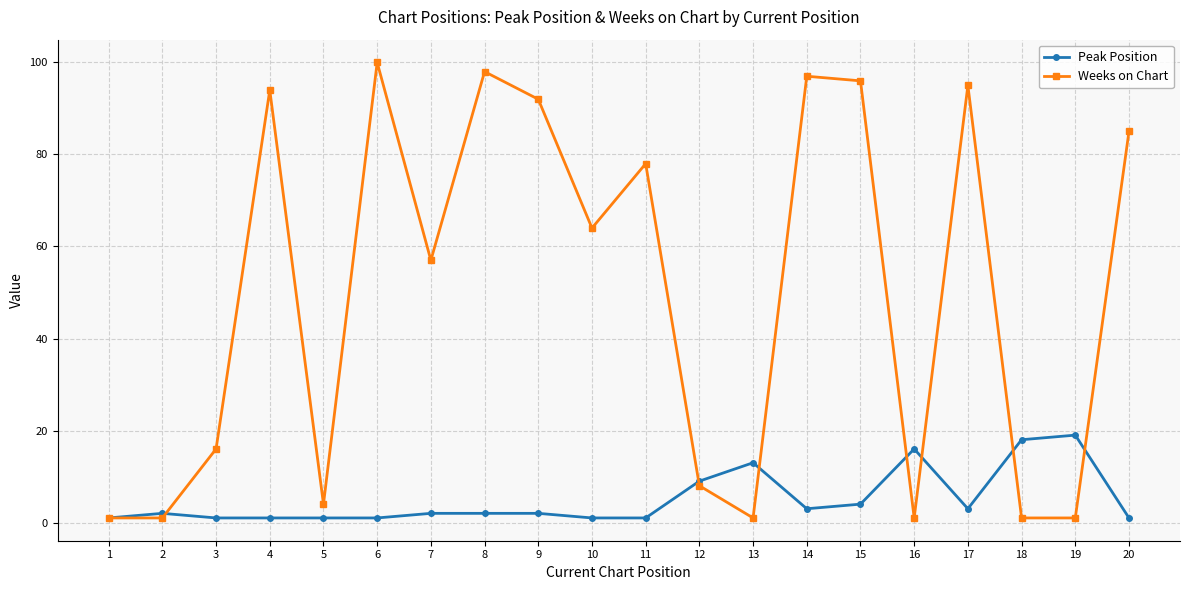

What is the total value across all series at 6?

101